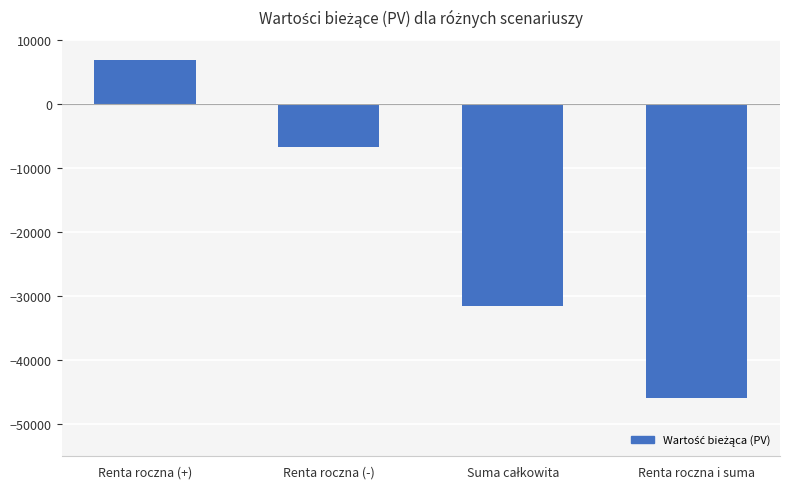

What is the smallest value displayed?

-45958.8